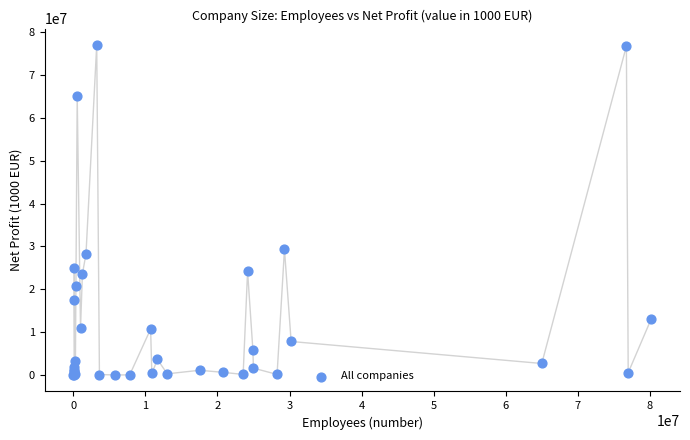

What Y value in the scatter plot is closest to 38501312?

29299127.0